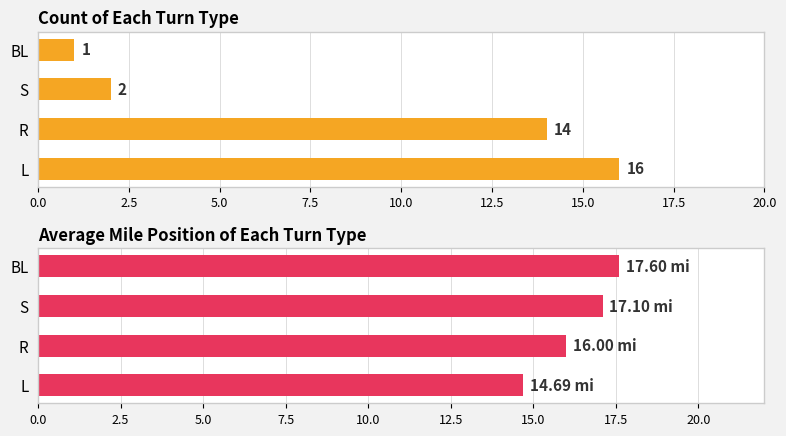

The Count of turns series shows 7.3 at 2.5. True or false?

False